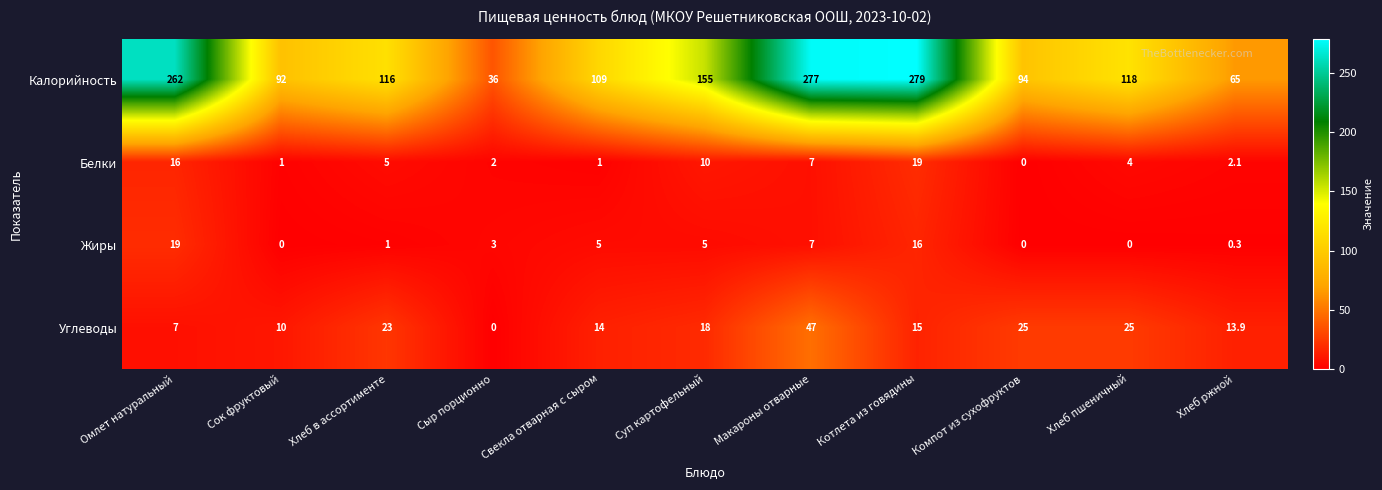

Is it true that Калорийность equals 71.5 at Хлеб в ассортименте?

False